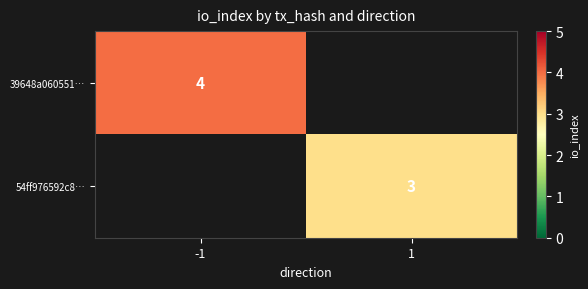

Count the number of categories in the chart.

2